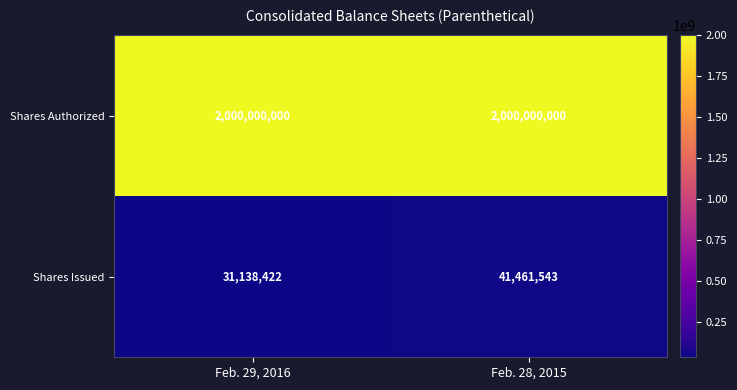

What is the total value across all series at Feb. 29, 2016?

2031138422